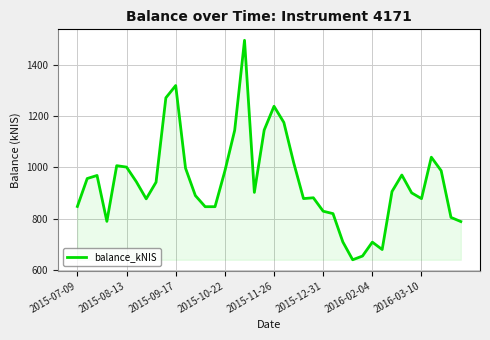

What is the difference between the maximum and minimum values?

859.1